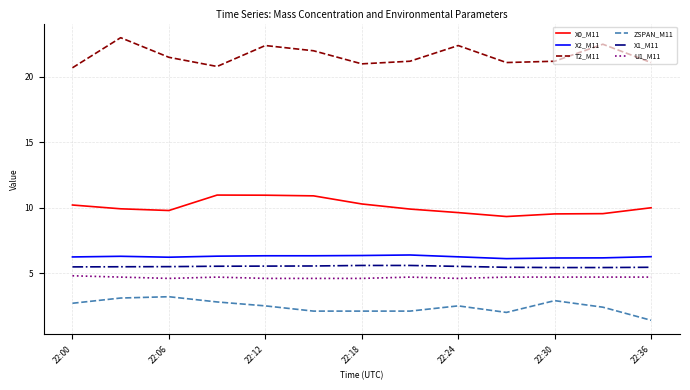

True or false: X1_M11 and X0_M11 cross at least once.

False